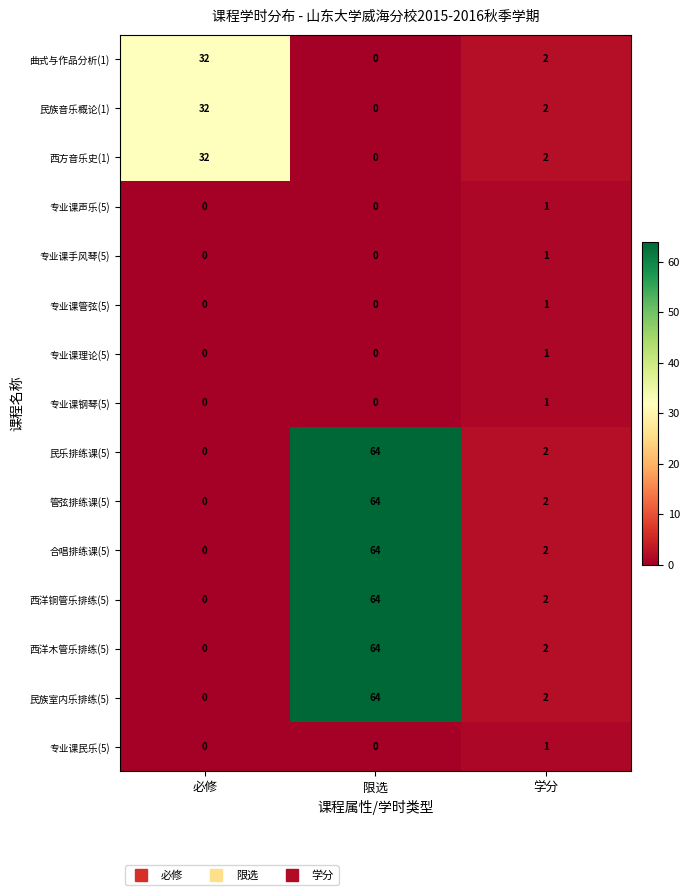

How many categories are shown in the chart?

3